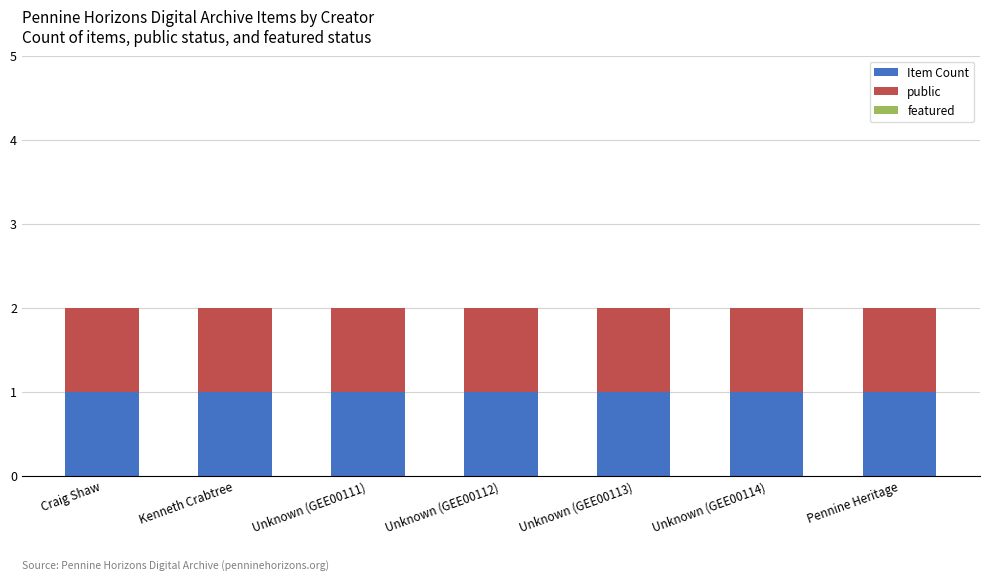

How many bars are there in total?

21